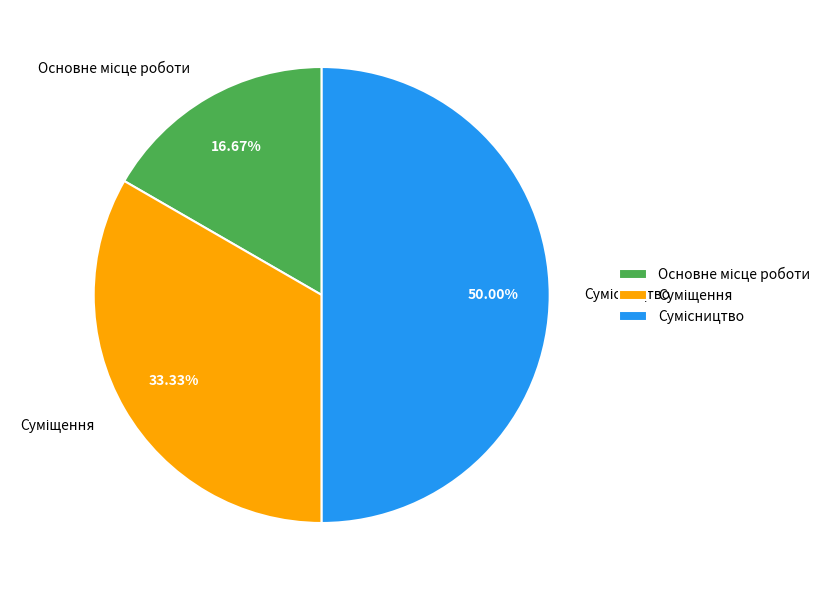

To the nearest percent, what is the combined percentage of Суміщення and Основне місце роботи?

50%